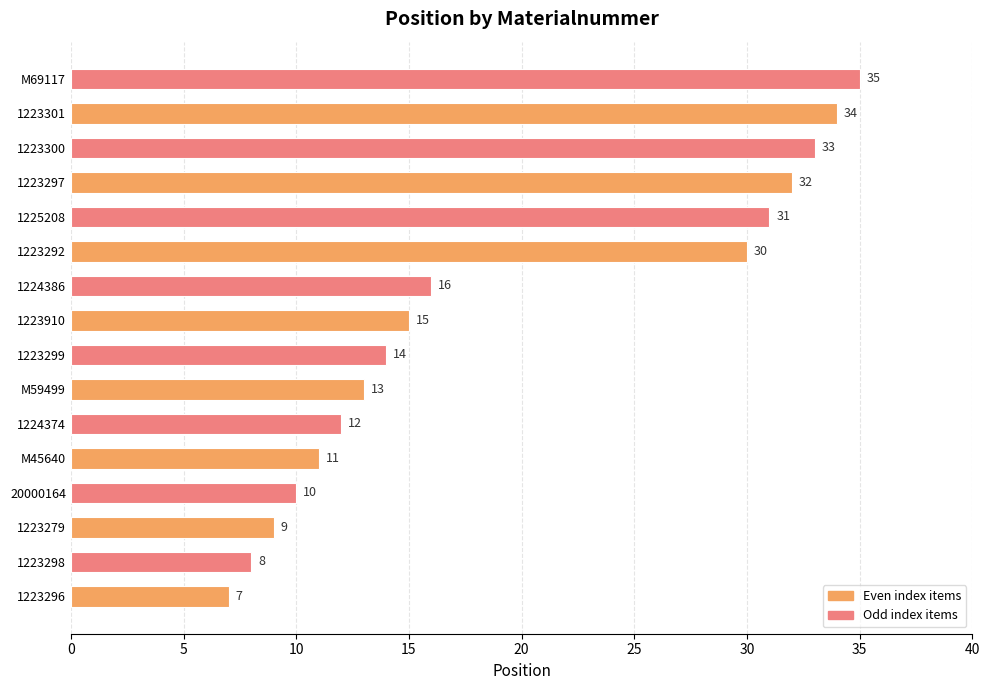

At which label is the value closest to 21?

1224386